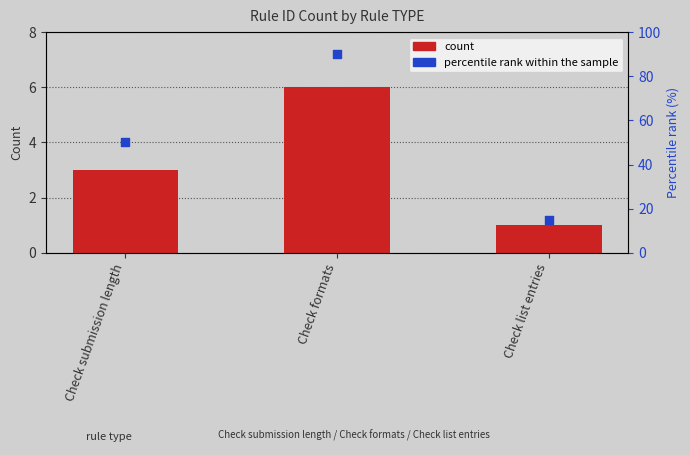

At how many categories does at least one series exceed 9?

3